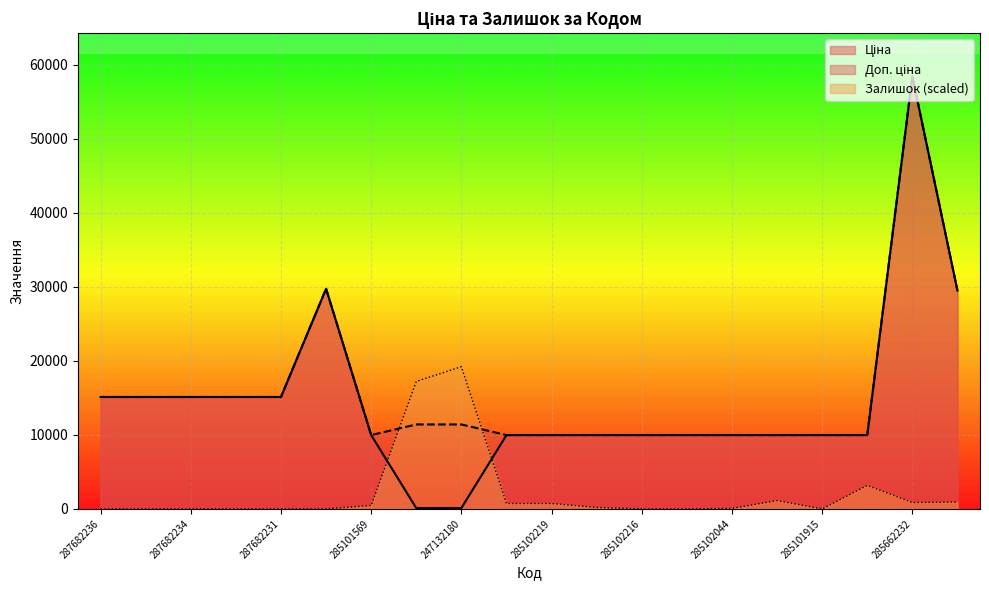

What is the difference between the Залишок values at 287702232 and 285101916?

1126.4